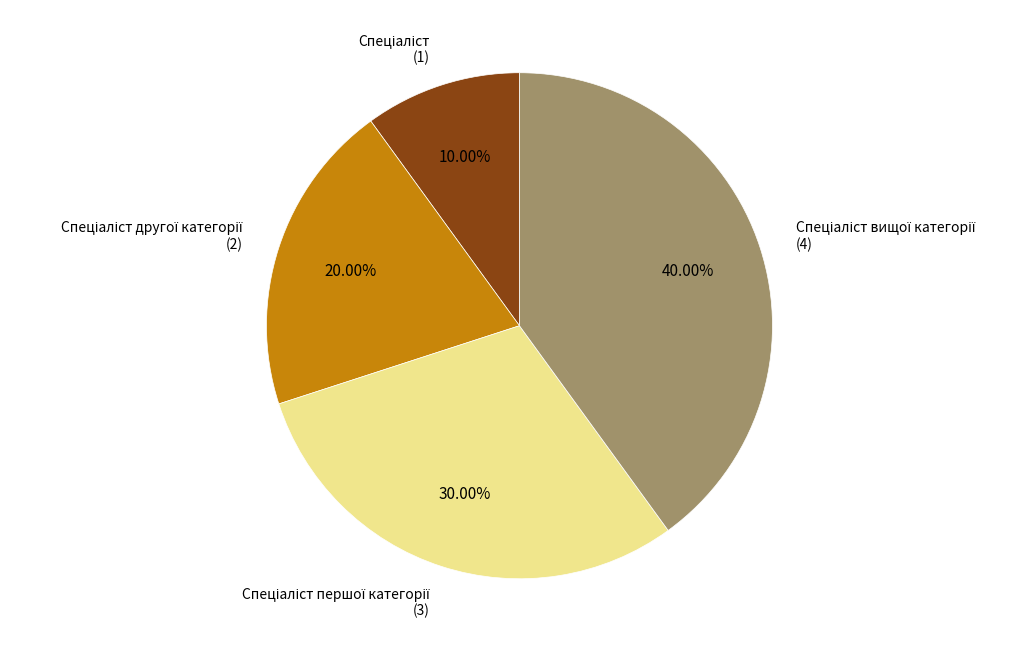

Is there any slice that represents more than half of the pie?

No